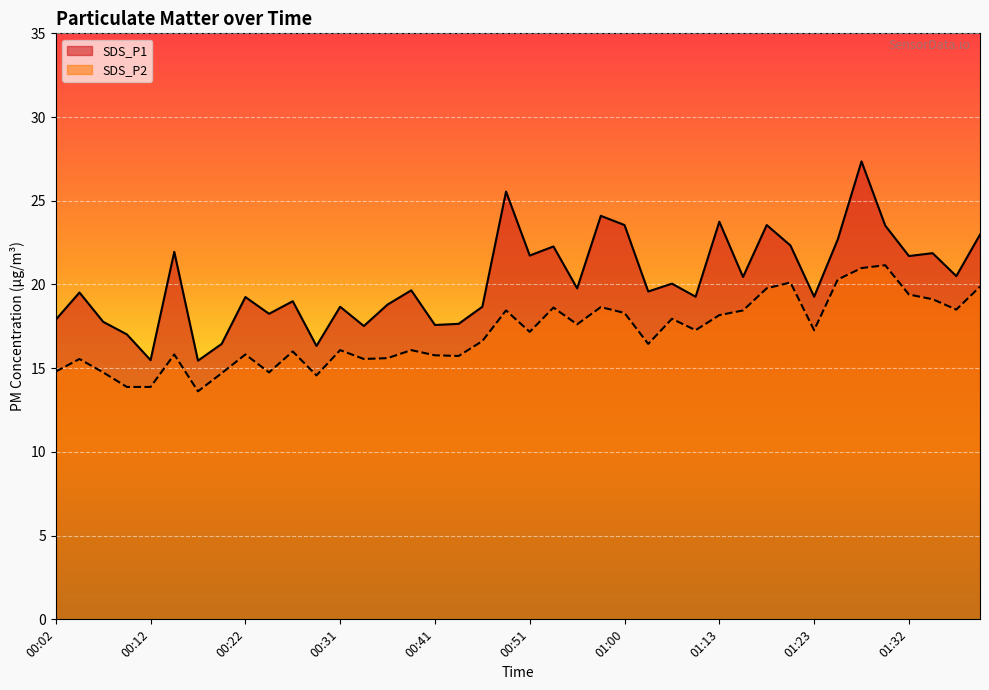

Is it true that SDS_P1 equals 17.9 at 00:02?

True